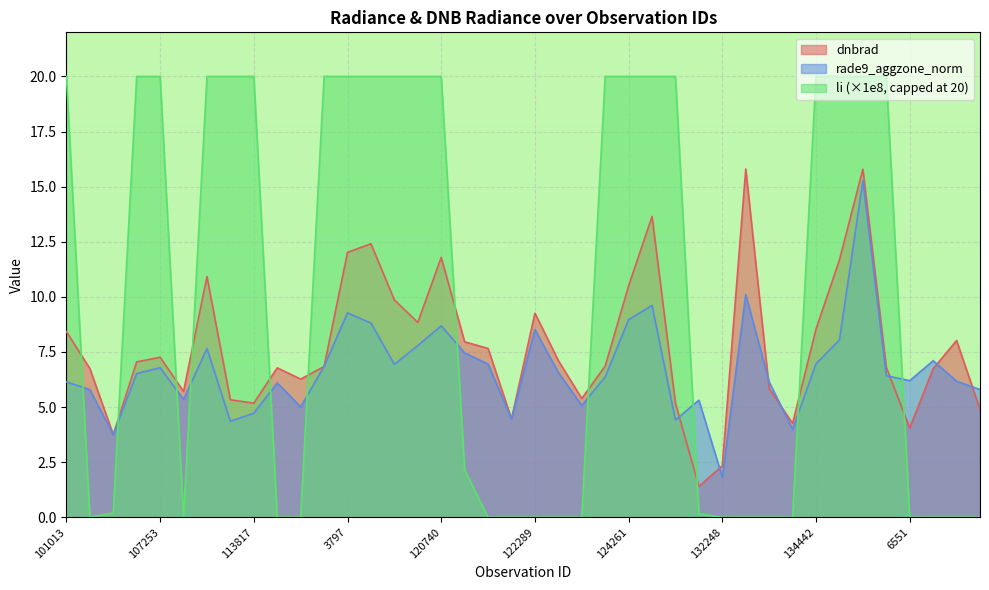

Reading left to right, extract all data points from this chart.

dnbrad: 101013=8.4	104315=6.8	104431=3.8	107081=7.0	107253=7.3	109184=5.7	113477=10.9	113644=5.3	113817=5.2	115226=6.8	115591=6.3	119351=6.8	3797=12.0	119873=12.4	120041=9.9	3995=8.8	120740=11.8	121249=8.0	121771=7.7	122118=4.5	122289=9.3	122463=7.1	123011=5.4	124082=6.9	124261=10.5	129872=13.7	131354=5.2	131704=1.4	132248=2.3	132606=15.8	132798=5.8	134076=4.3	134442=8.5	134821=11.7	135187=15.8	136496=6.8	6551=4.1	137664=6.7	137852=8.0	138620=4.9
rade9_aggzone_norm: 101013=6.1	104315=5.8	104431=3.8	107081=6.5	107253=6.8	109184=5.3	113477=7.7	113644=4.4	113817=4.7	115226=6.1	115591=5.0	119351=6.8	3797=9.3	119873=8.8	120041=6.9	3995=7.8	120740=8.7	121249=7.5	121771=7.0	122118=4.5	122289=8.5	122463=6.6	123011=5.1	124082=6.4	124261=9.0	129872=9.6	131354=4.4	131704=5.3	132248=1.8	132606=10.1	132798=6.1	134076=4.0	134442=7.0	134821=8.0	135187=15.3	136496=6.4	6551=6.2	137664=7.1	137852=6.2	138620=5.8